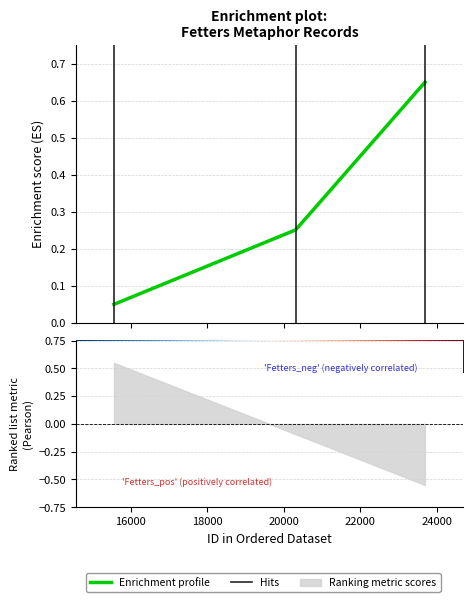

True or false: the data shows 0.1 at 15566.

True